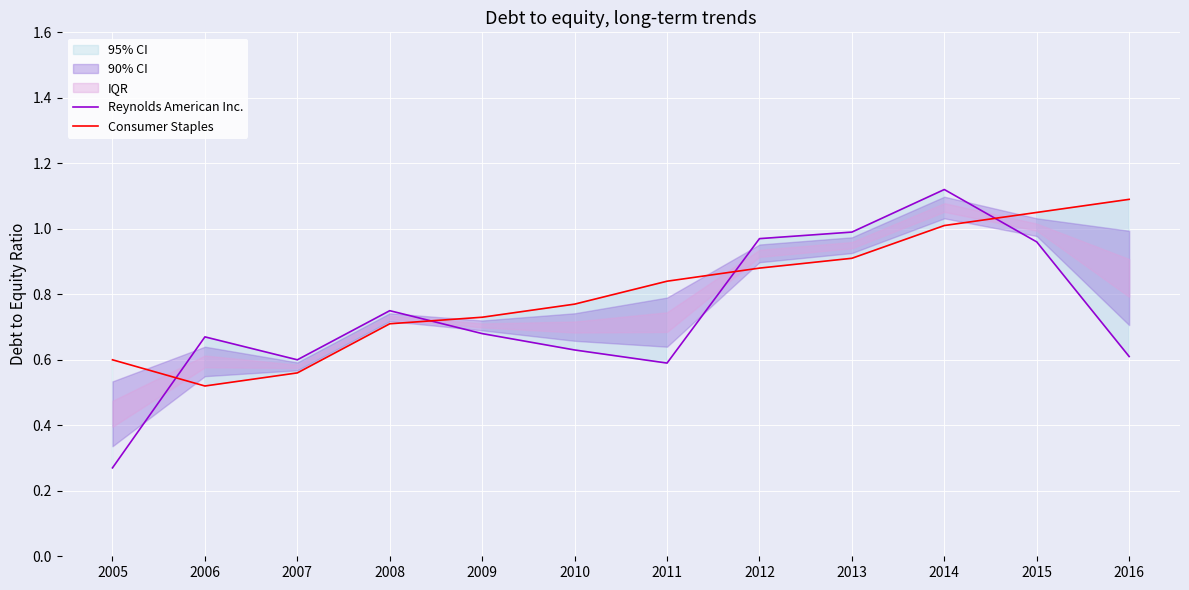

What is the smallest value displayed?

0.3